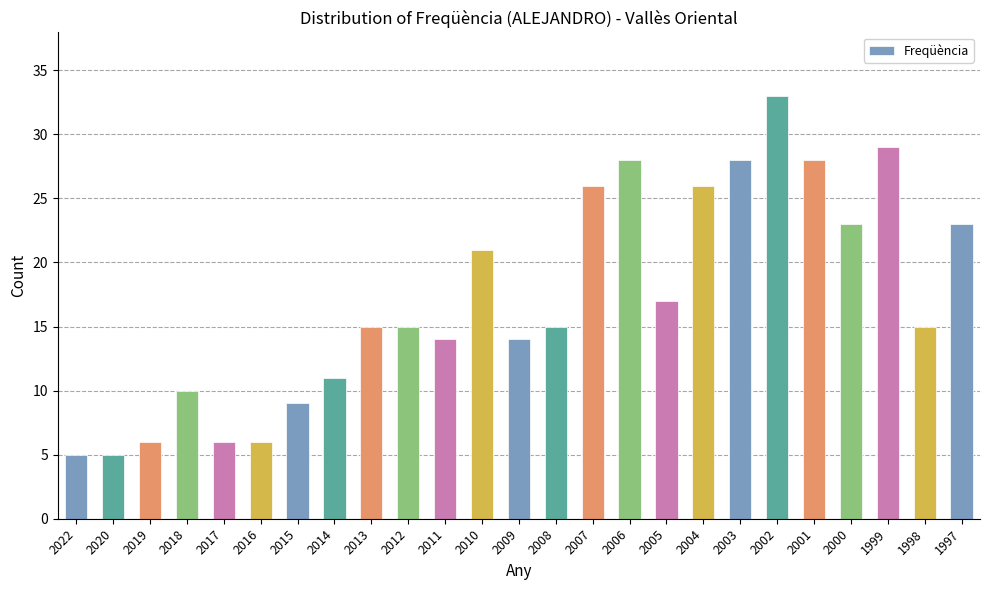

What is the sum of the values at 2009 and 2002?

47